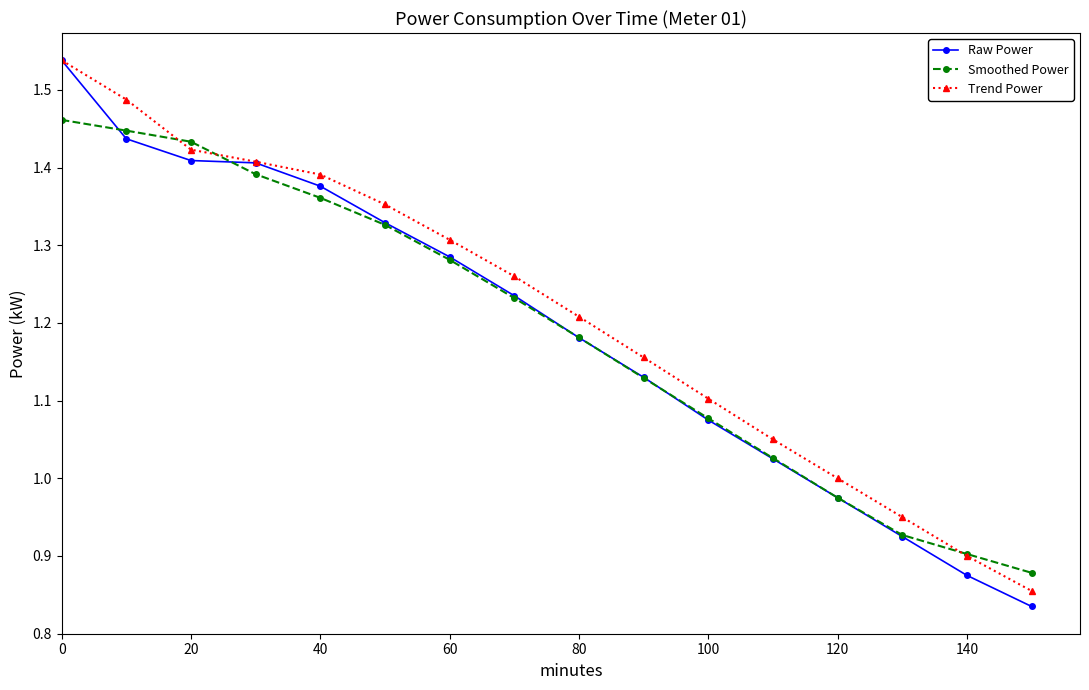

True or false: Smoothed Power and Raw Power cross at least once.

True